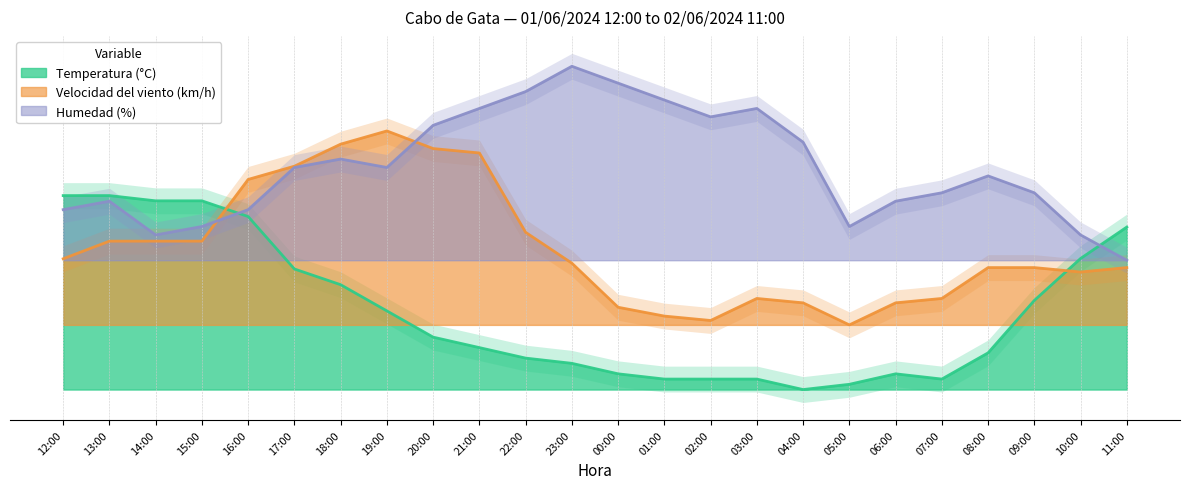

At which category is the sum across all series the highest?

18:00